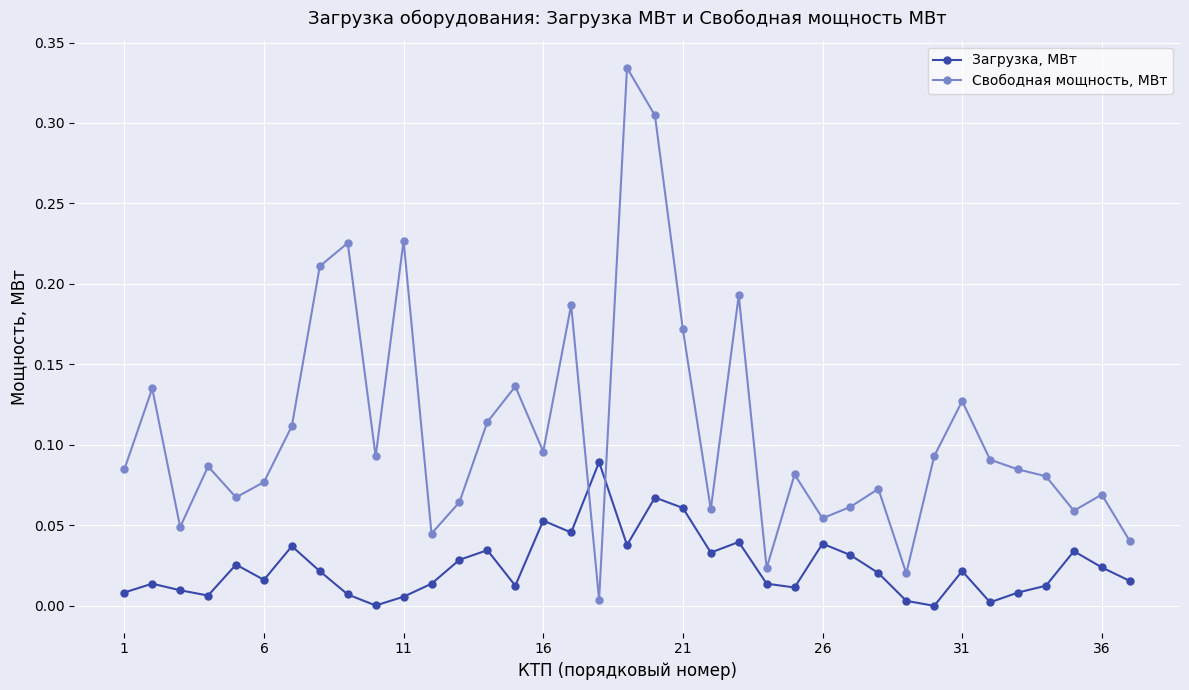

True or false: Свободная мощность, МВт has more than 0 points higher than both neighbors.

True